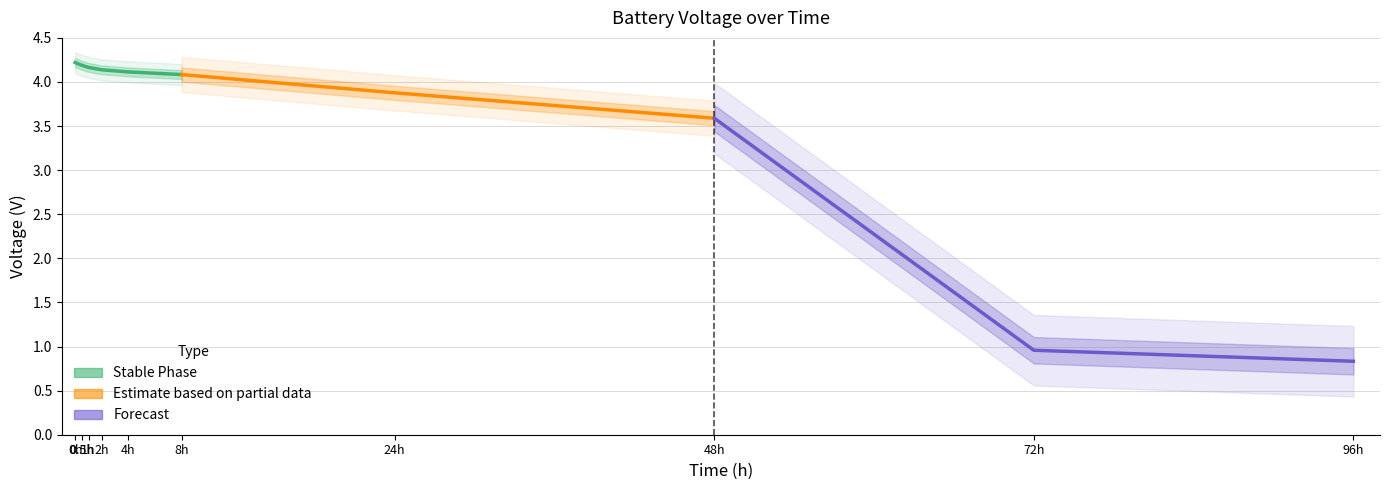

True or false: the data has more than 1 interior local peaks.

False